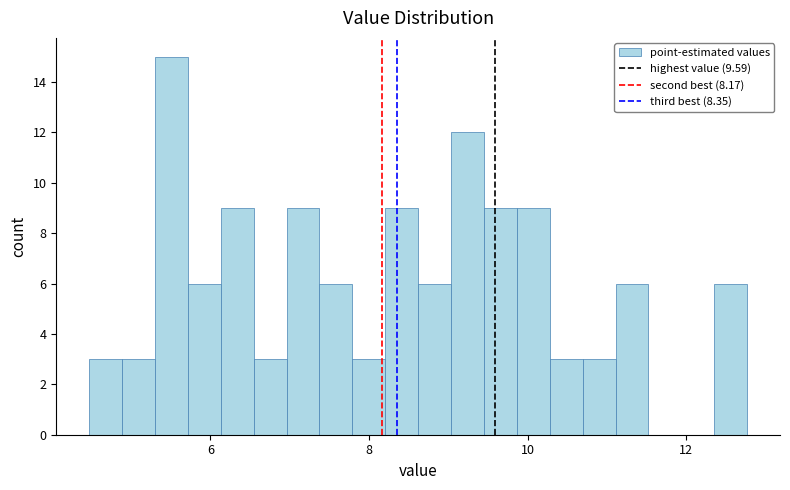

Around what value on the x-axis is the tallest bar? Give the approximate position of its centre, as read against the axis.

5.6